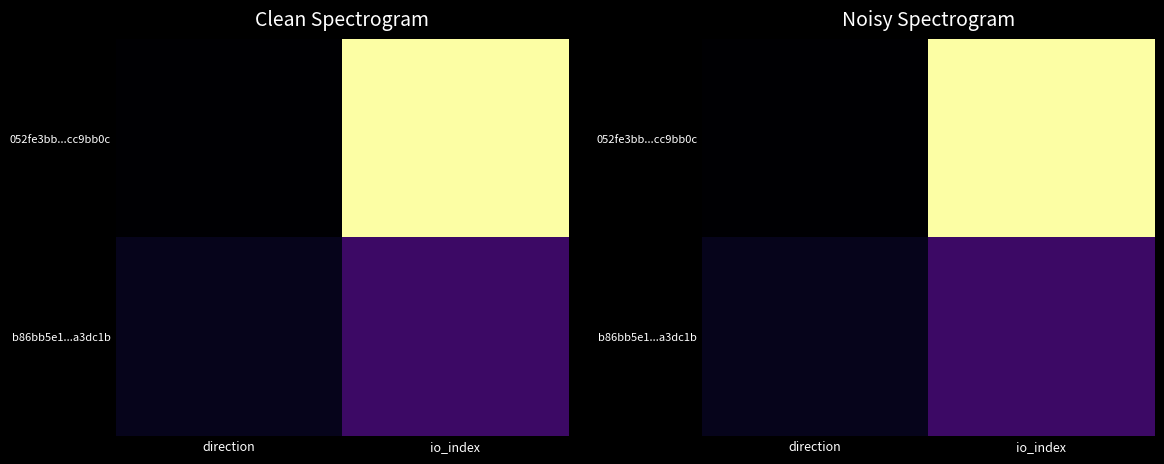

Count the 052fe3bb...cc9bb0c values in the range 0 to 1.

2